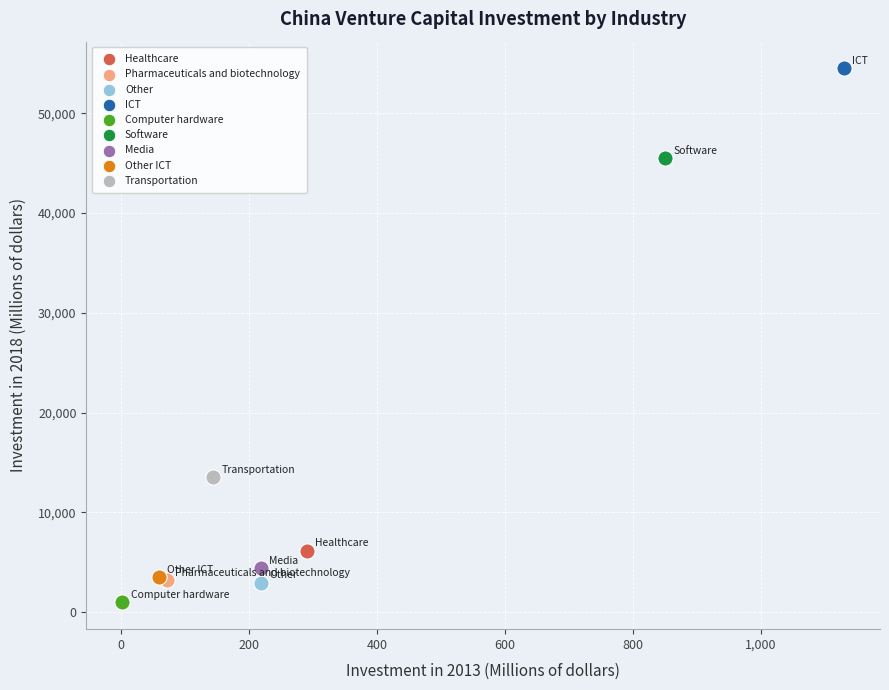

What are all the series names shown in the legend?

Healthcare, Pharmaceuticals and biotechnology, Other, ICT, Computer hardware, Software, Media, Other ICT, Transportation